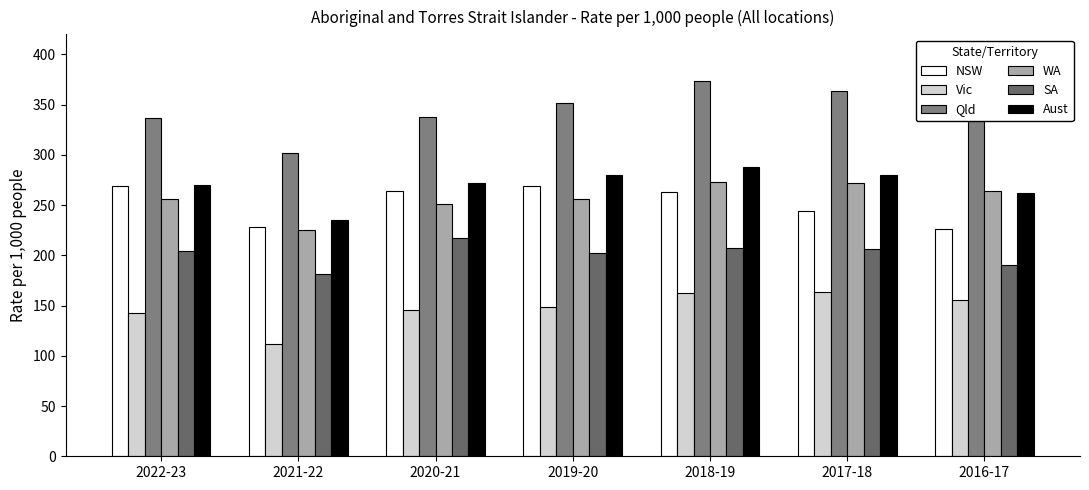

List the labels in order of Vic value, largest first.

2017-18, 2018-19, 2016-17, 2019-20, 2020-21, 2022-23, 2021-22